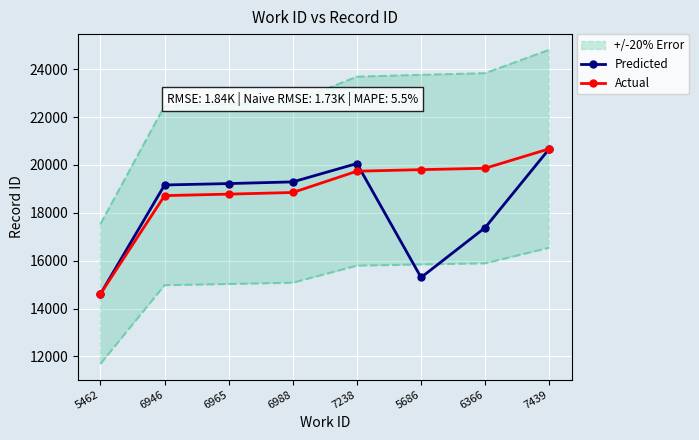

List the labels in order of Actual value, smallest first.

5462, 6946, 6965, 6988, 7238, 5686, 6366, 7439